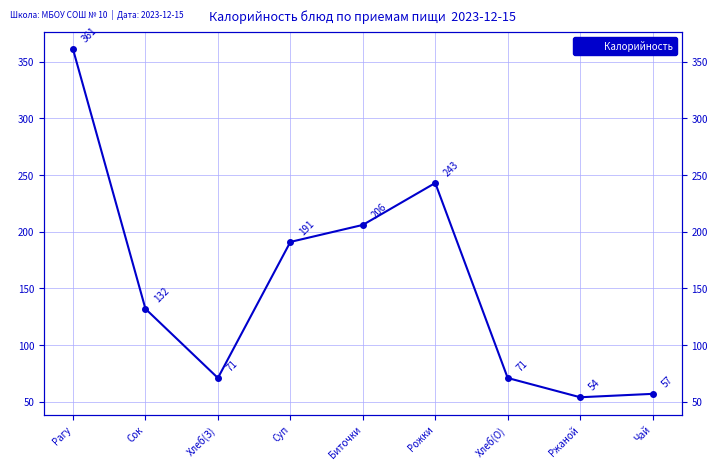

What position from the right is Ржаной?

2